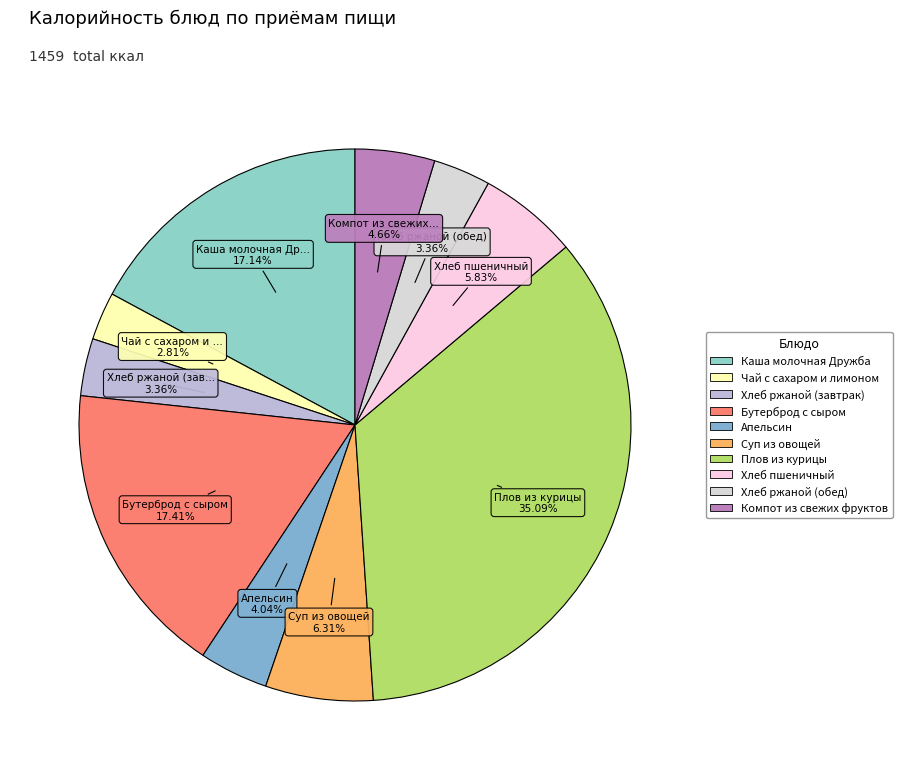

Do Чай с сахаром и лимоном and Каша молочная Дружба together represent more than half of the pie?

No